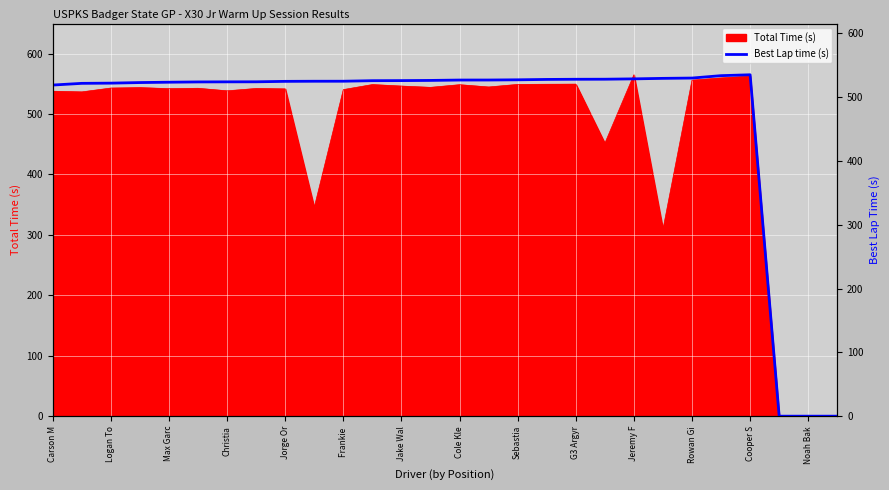

The value of Total Time (s) at Cole Kle is 206.6. True or false?

False